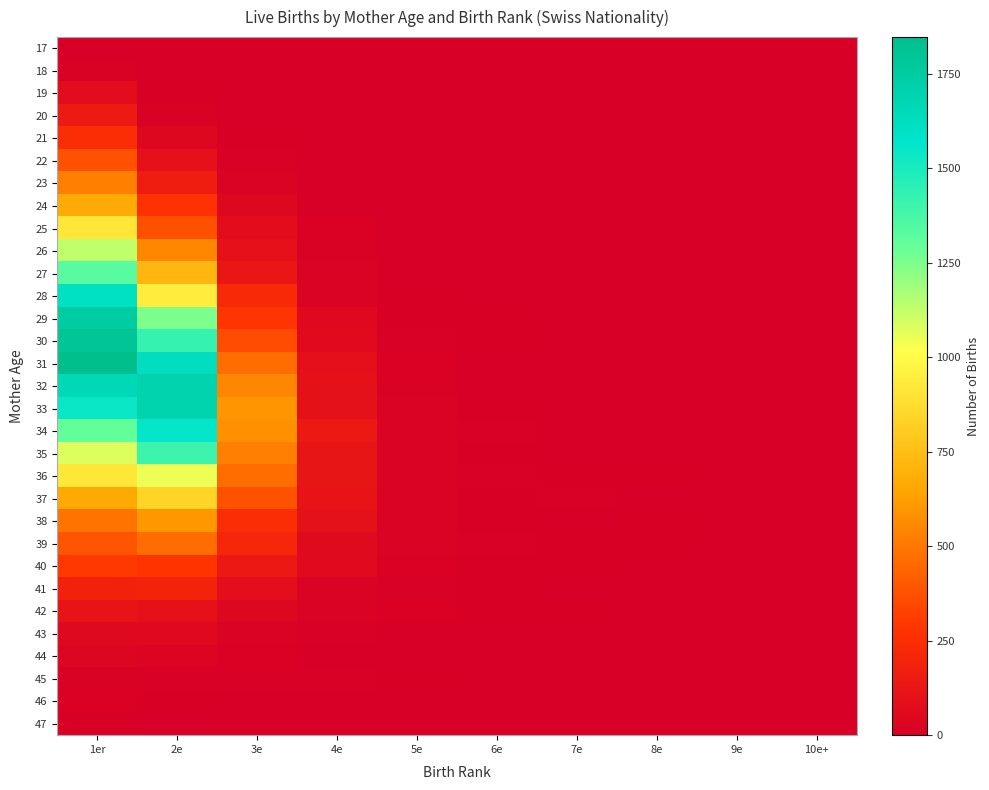

At which category is the sum across all series the highest?

1er